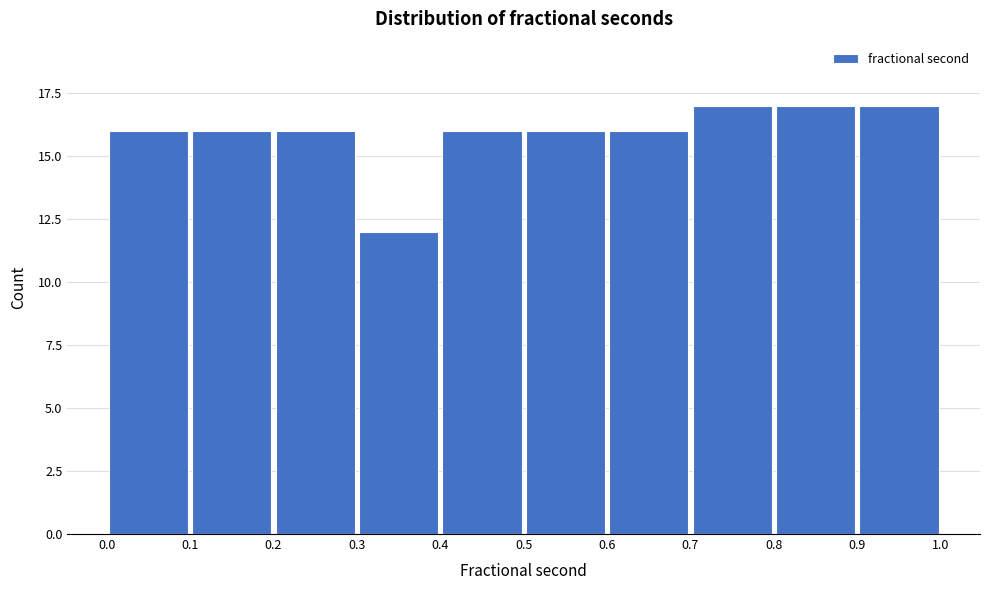

How tall is the bar that spans 0.1 to 0.2 on the x-axis? The values are not printed on the chart, so give them approximately, as read against the axis.

16